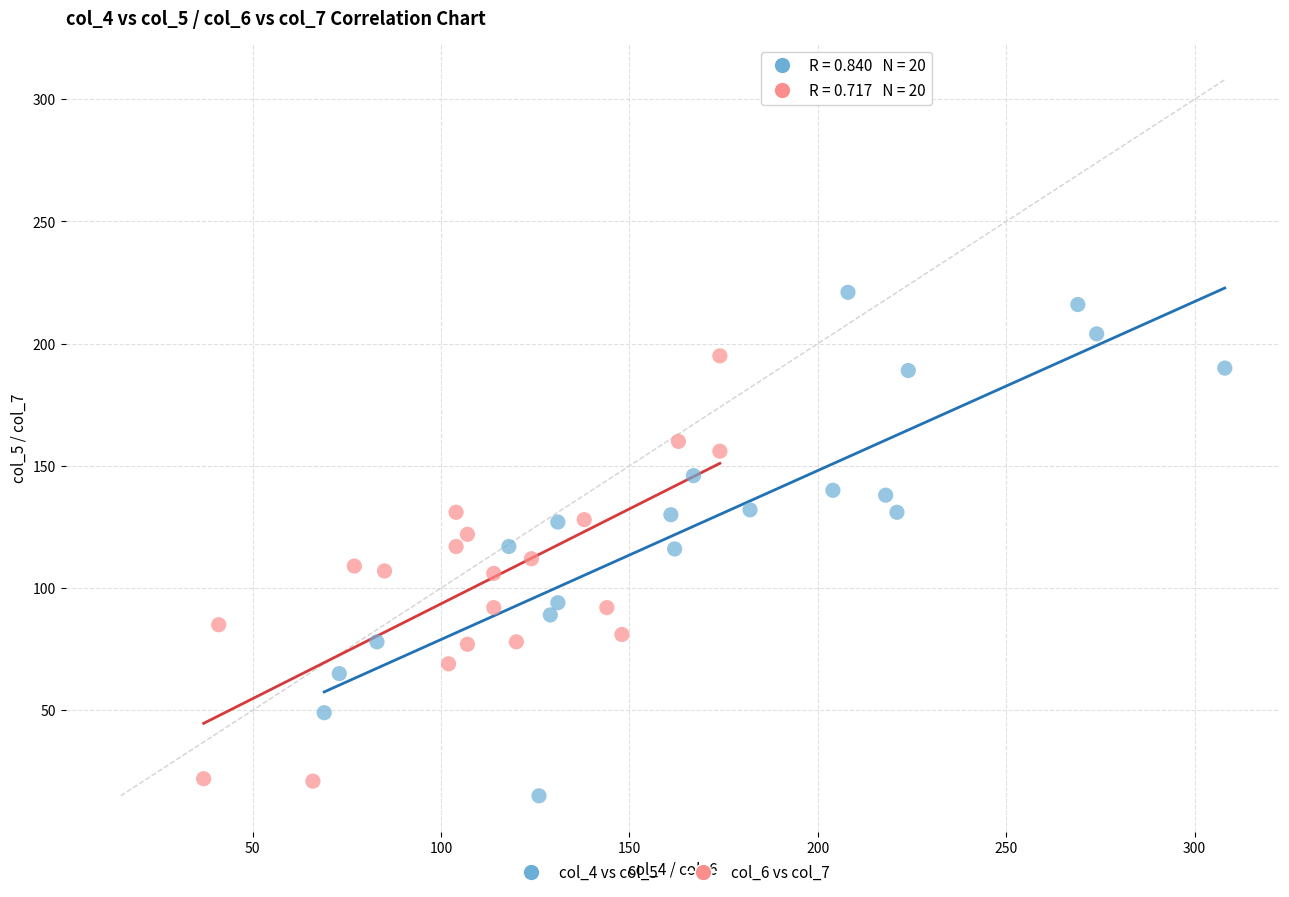

What are all the series names shown in the legend?

col_4 vs col_5, col_6 vs col_7